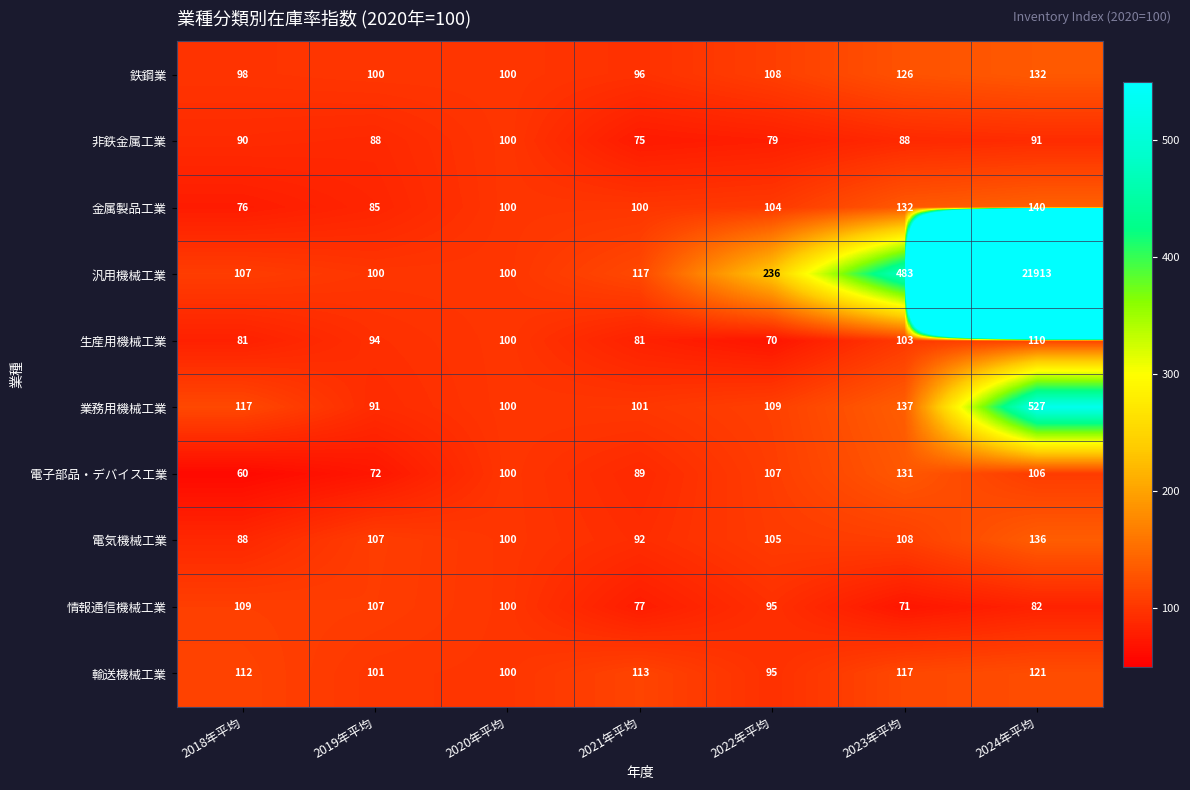

Which category has the highest value in the 情報通信機械工業 series?

2018年平均